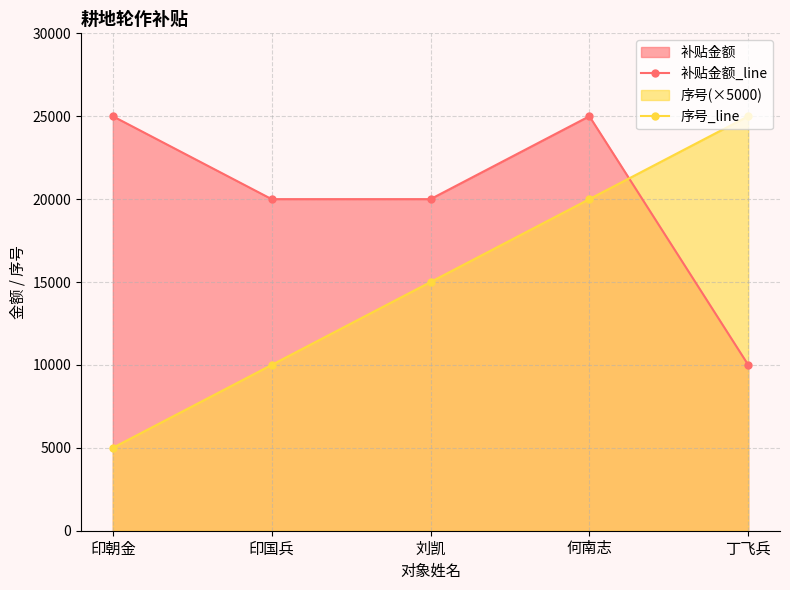

List the series in order of their overall mean, highest first.

补贴金额_line, 序号_line